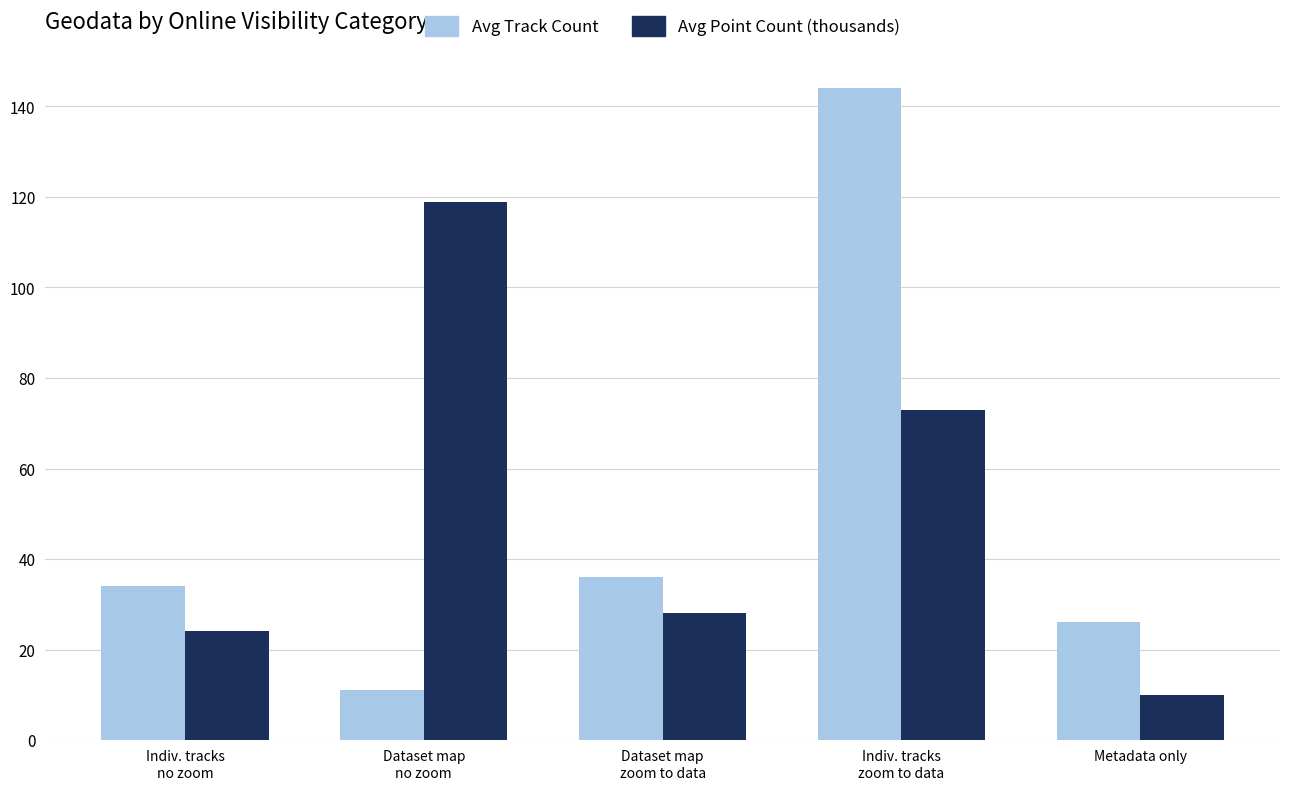

Count the number of categories in the chart.

5